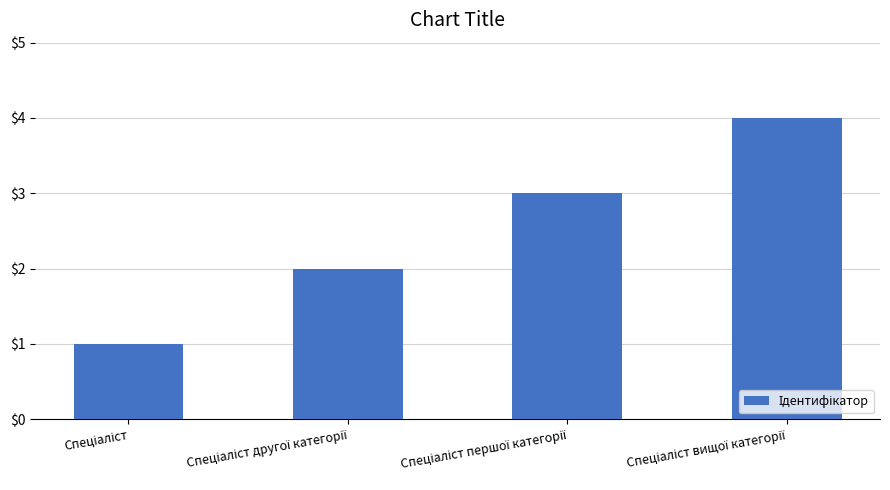

How many distinct data groups are displayed?

1